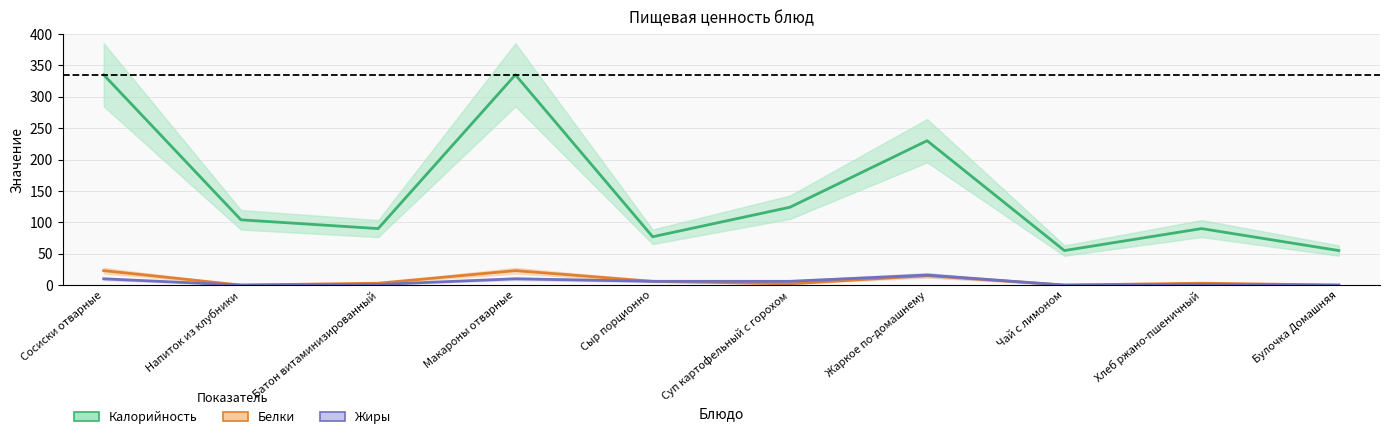

How many lines are shown in the chart?

3